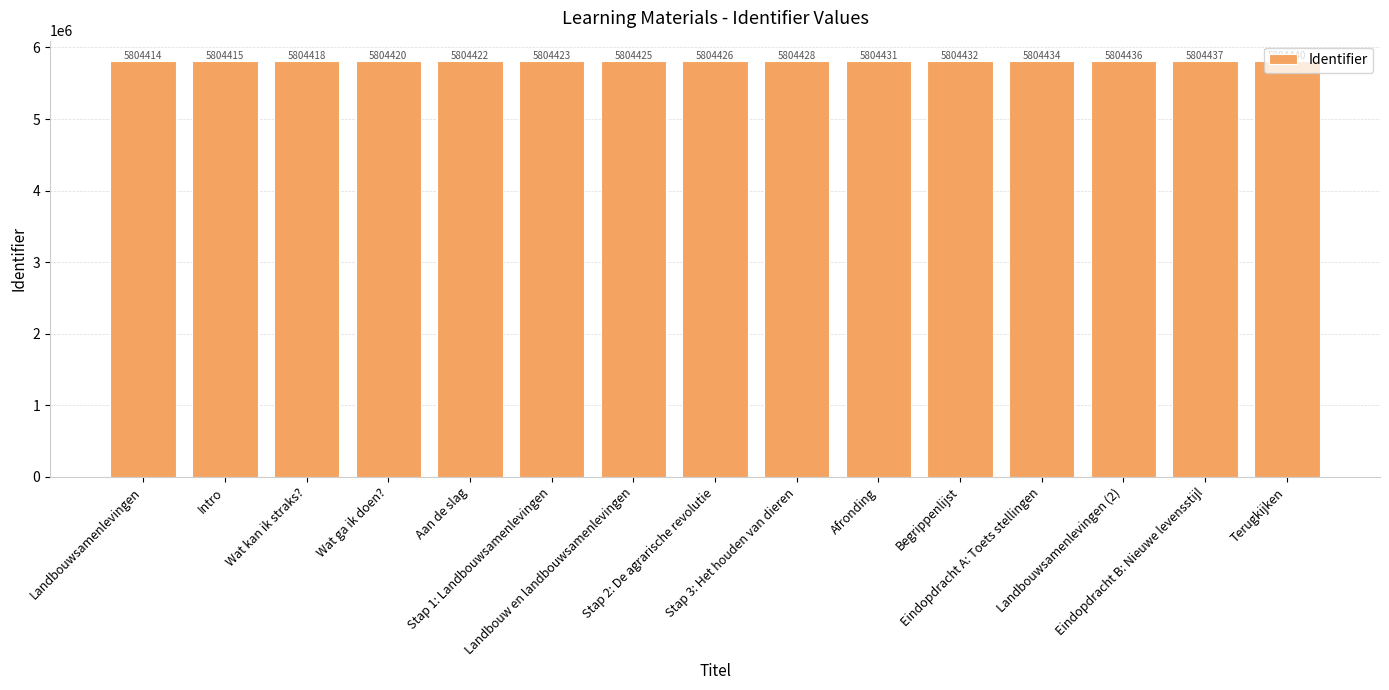

What is the approximate value at Begrippenlijst, to the nearest 5?

5804430